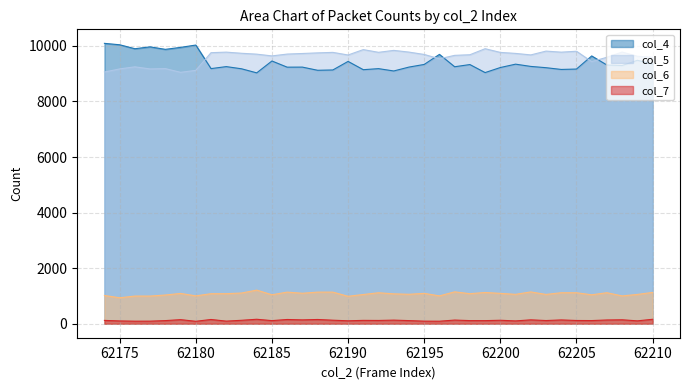

Is it true that col_4 equals 3047 at 62199?

False